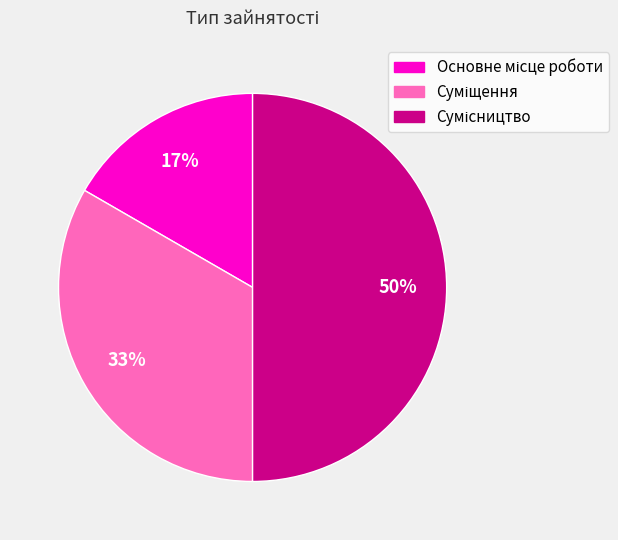

How many segments does this pie chart have?

3